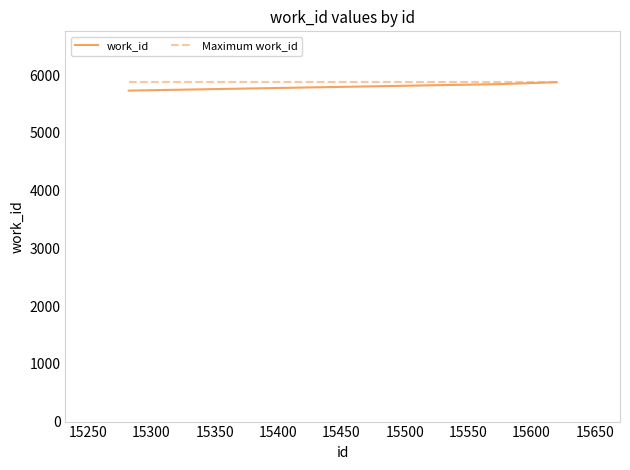

True or false: Maximum work_id has more than 1 interior local peaks.

False